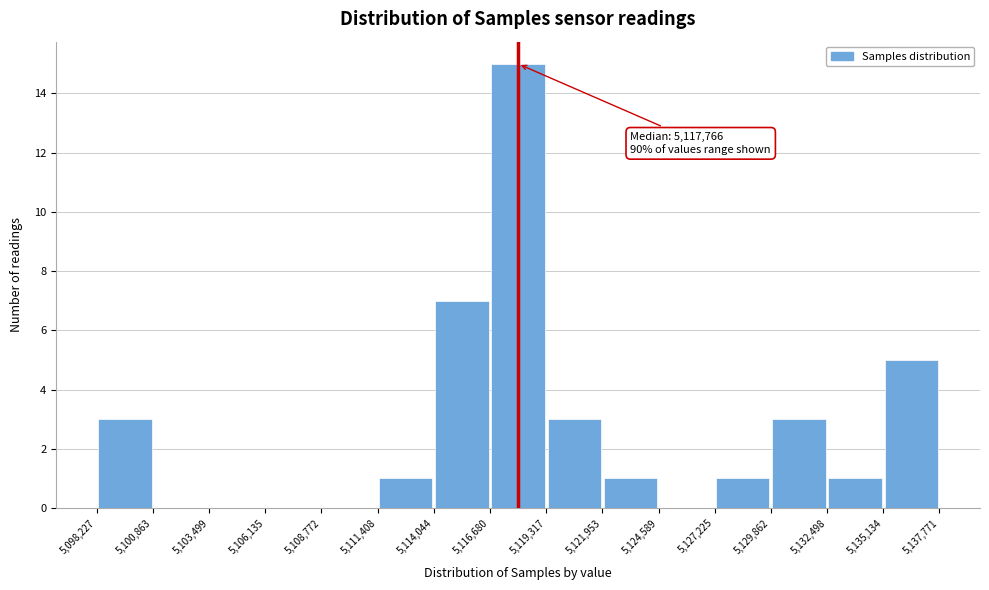

Which range on the x-axis has the tallest bar?

5,116,680 to 5,119,317